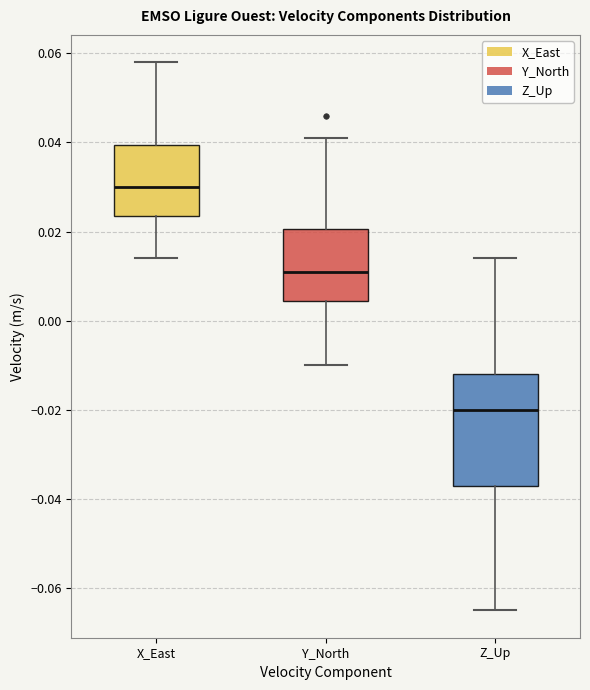

Where is the lower edge of the box for Z_Up on the y-axis? The values are not printed on the chart, so give them approximately, as read against the axis.

-0.036